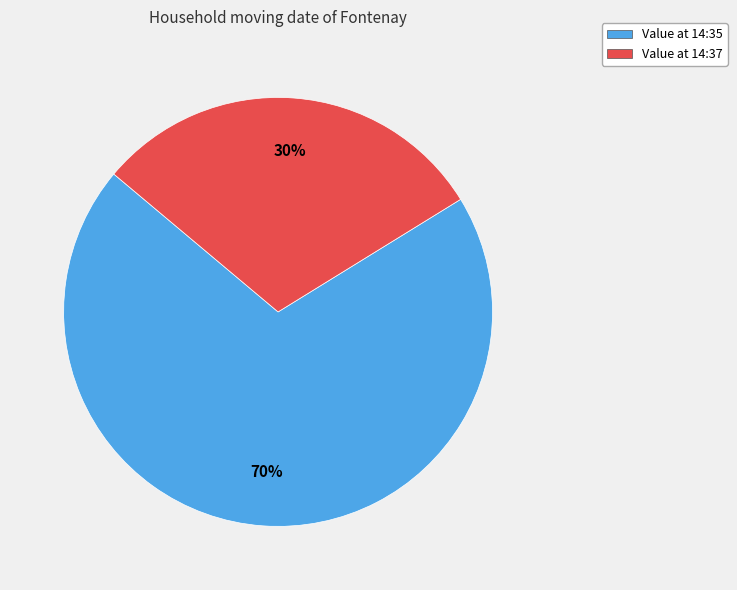

Does any single category account for the majority?

Yes